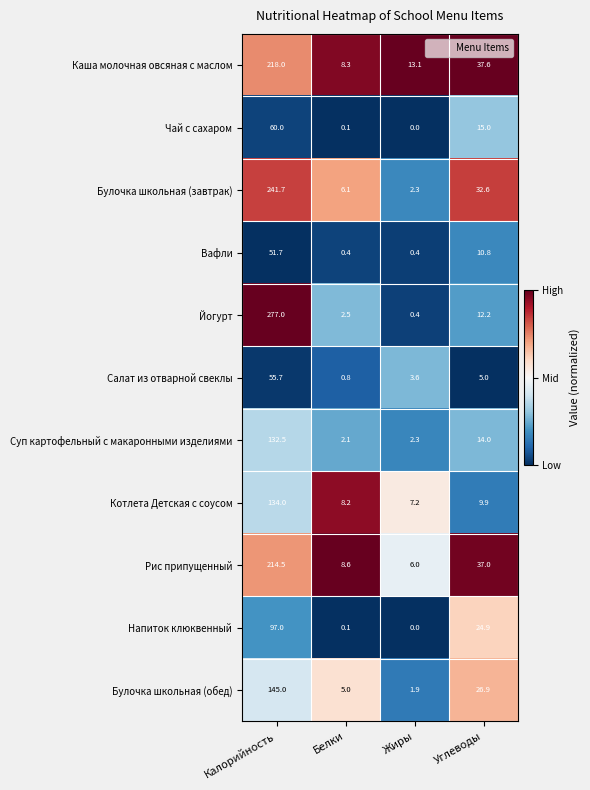

Which series has the largest total across all categories?

Йогурт